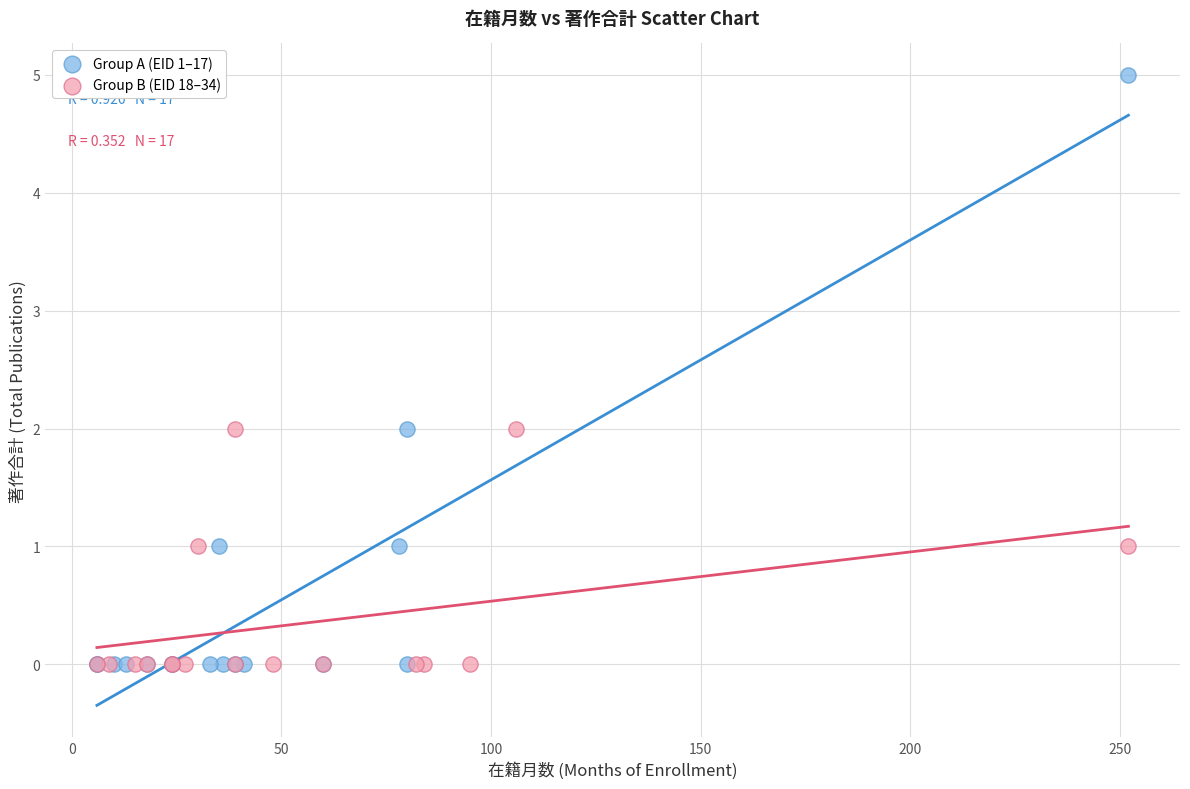

Which series has the widest spread of Y values?

Group A (EID 1–17)